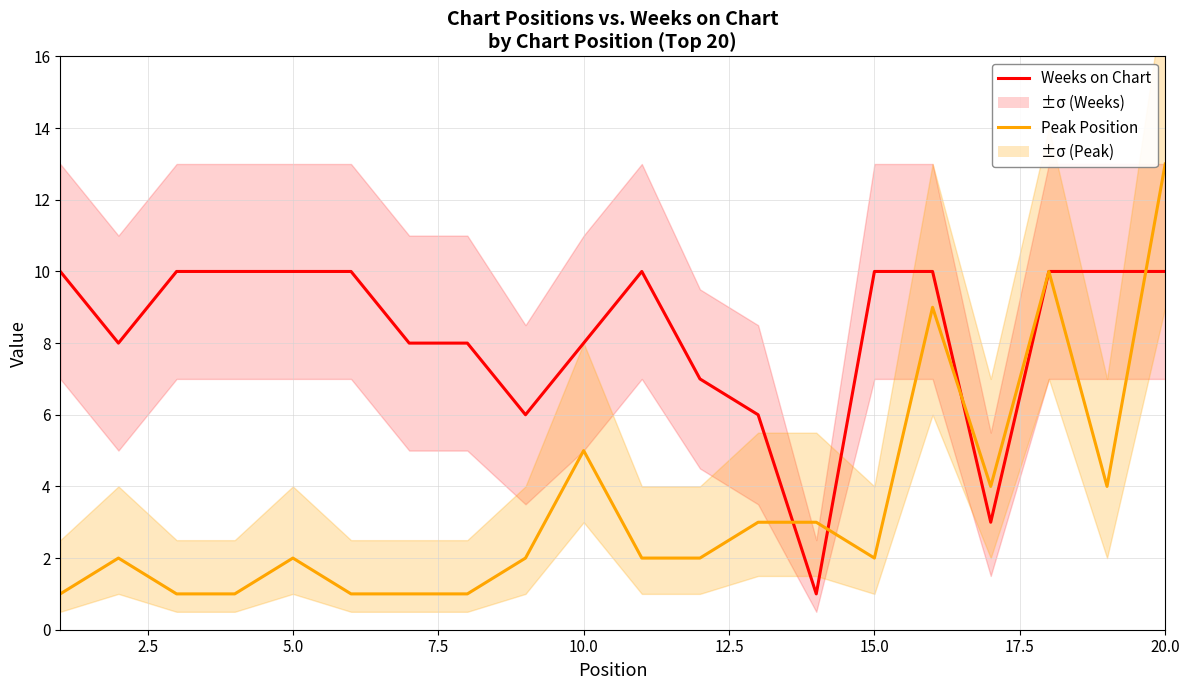

Count the number of data series in this chart.

2